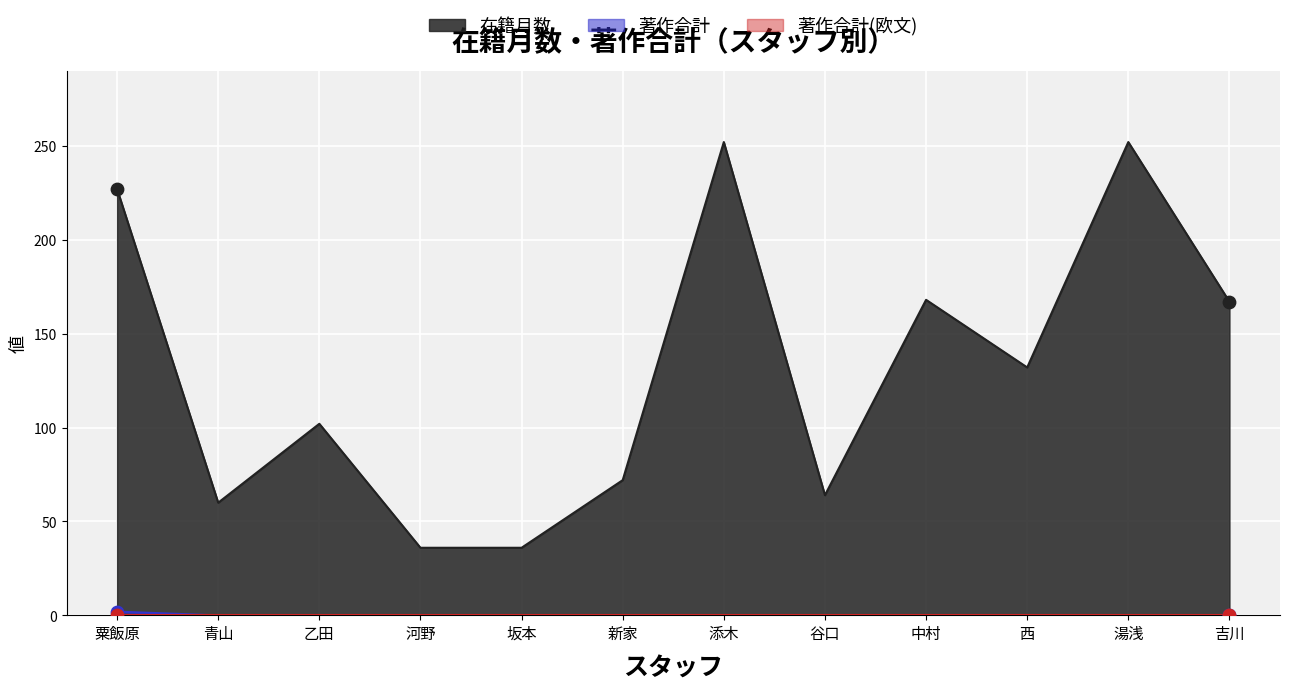

Which series has the largest total across all categories?

在籍月数